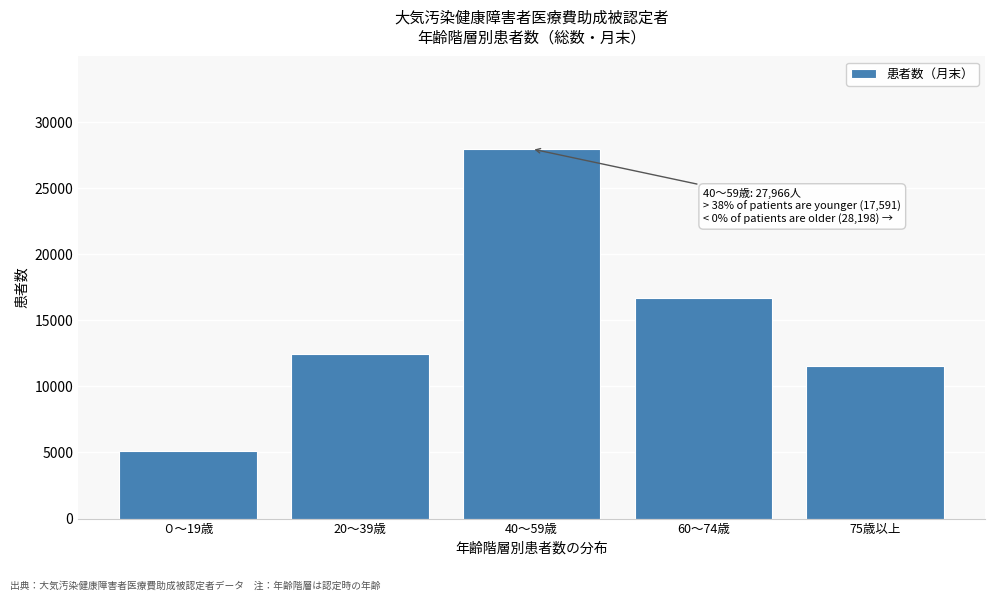

Reading left to right, list all the values displayed in this chart.

０～19歳=5143	20～39歳=12448	40～59歳=27966	60～74歳=16671	75歳以上=11527